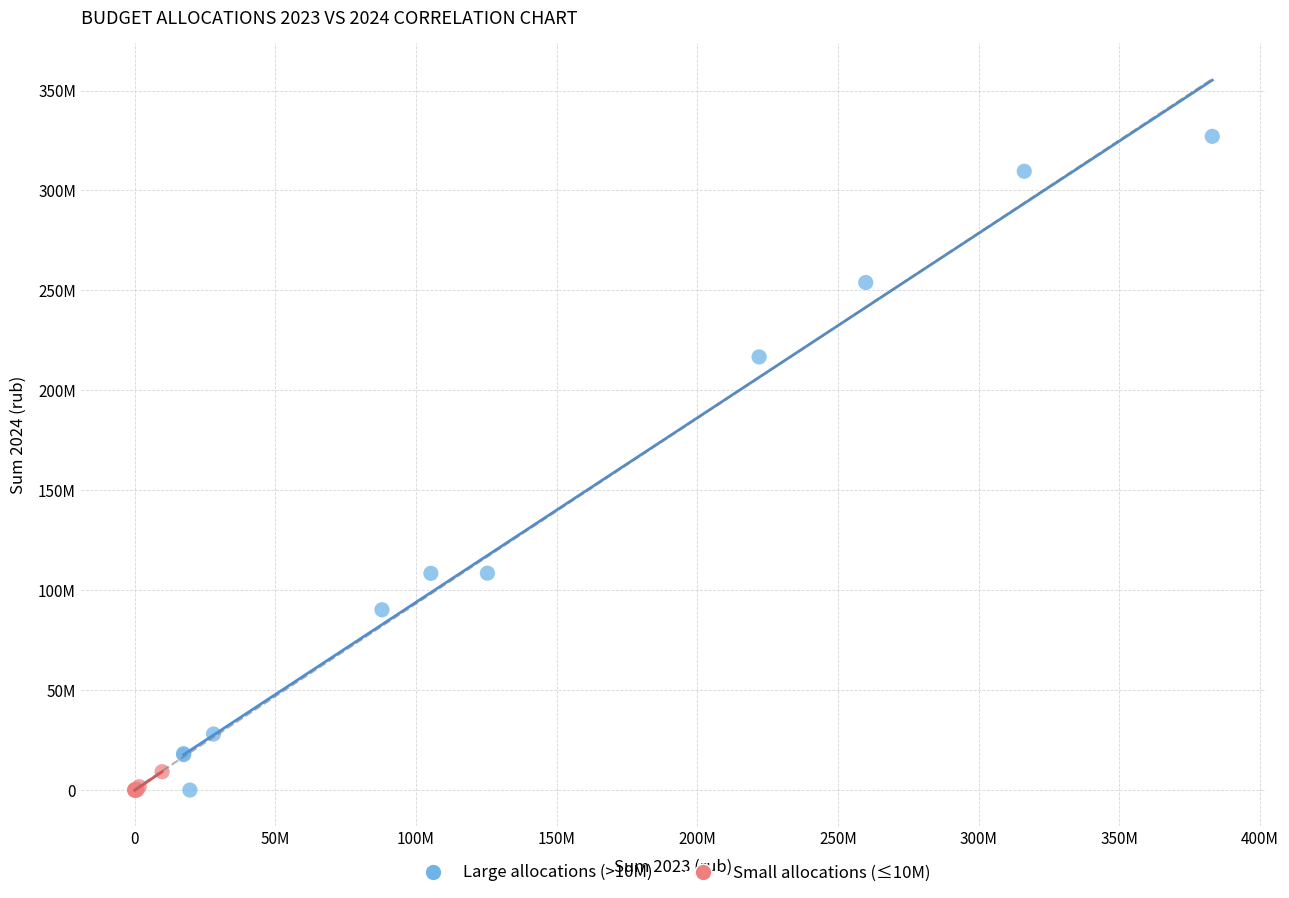

What are all the series names shown in the legend?

Large allocations (>10M), Small allocations (≤10M)